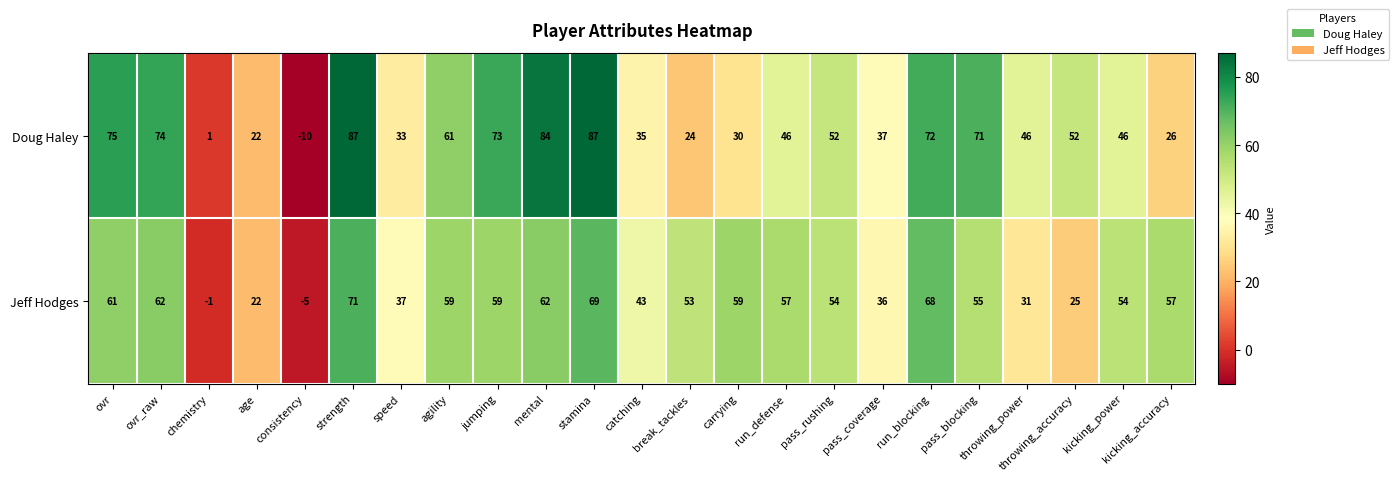

Is the value of Doug Haley at speed greater than the value of Jeff Hodges at break_tackles?

No